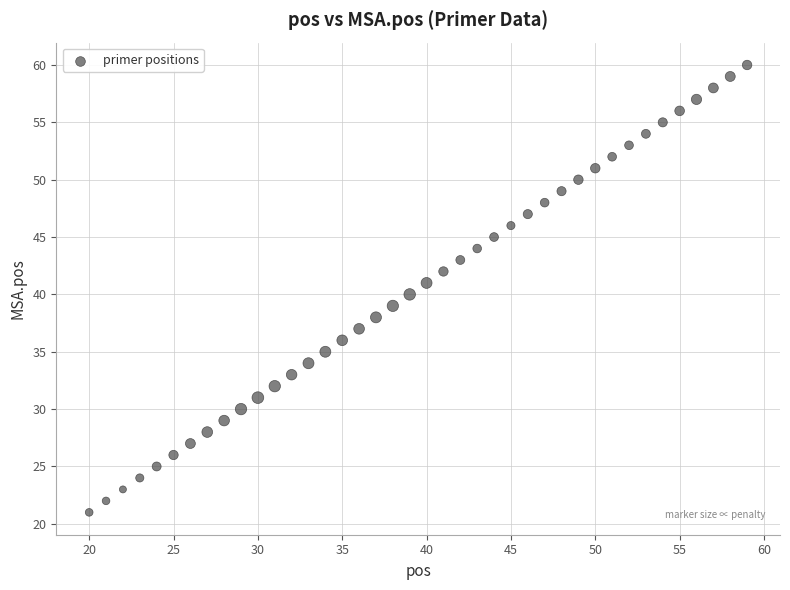

What is the range of X values (max minus min)?

39